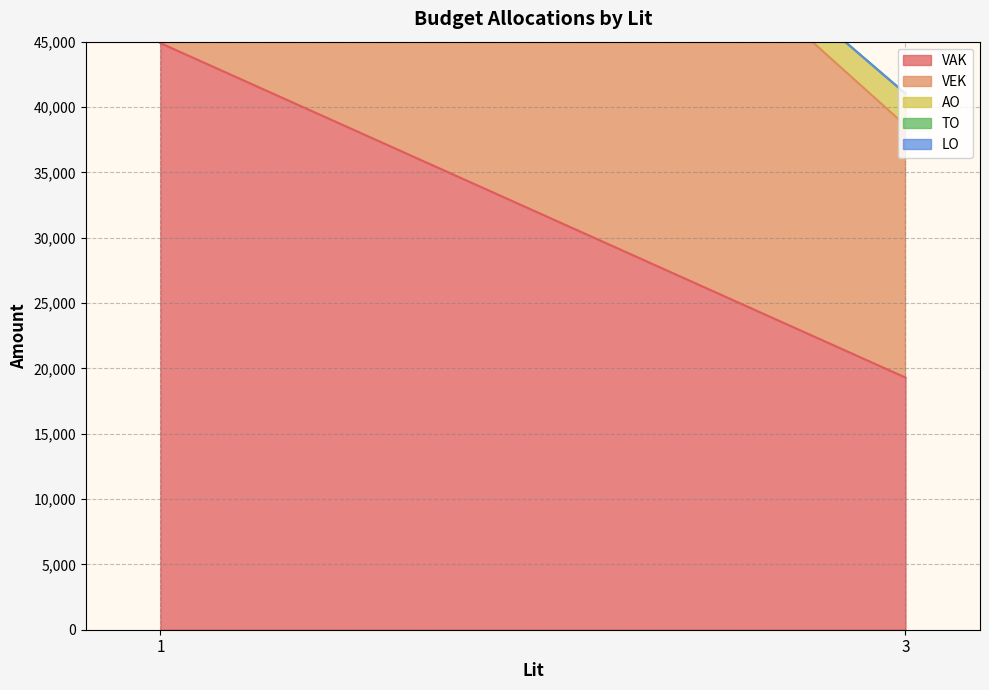

What is the label of the 4th point from the right?

1